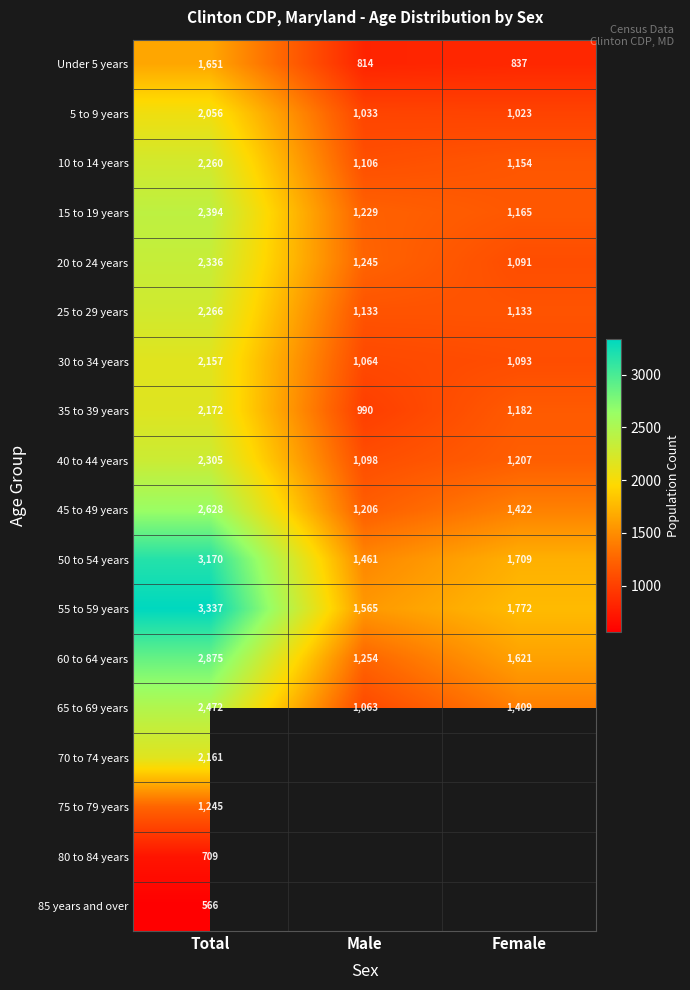

List the labels in order of 40 to 44 years value, largest first.

Total, Female, Male